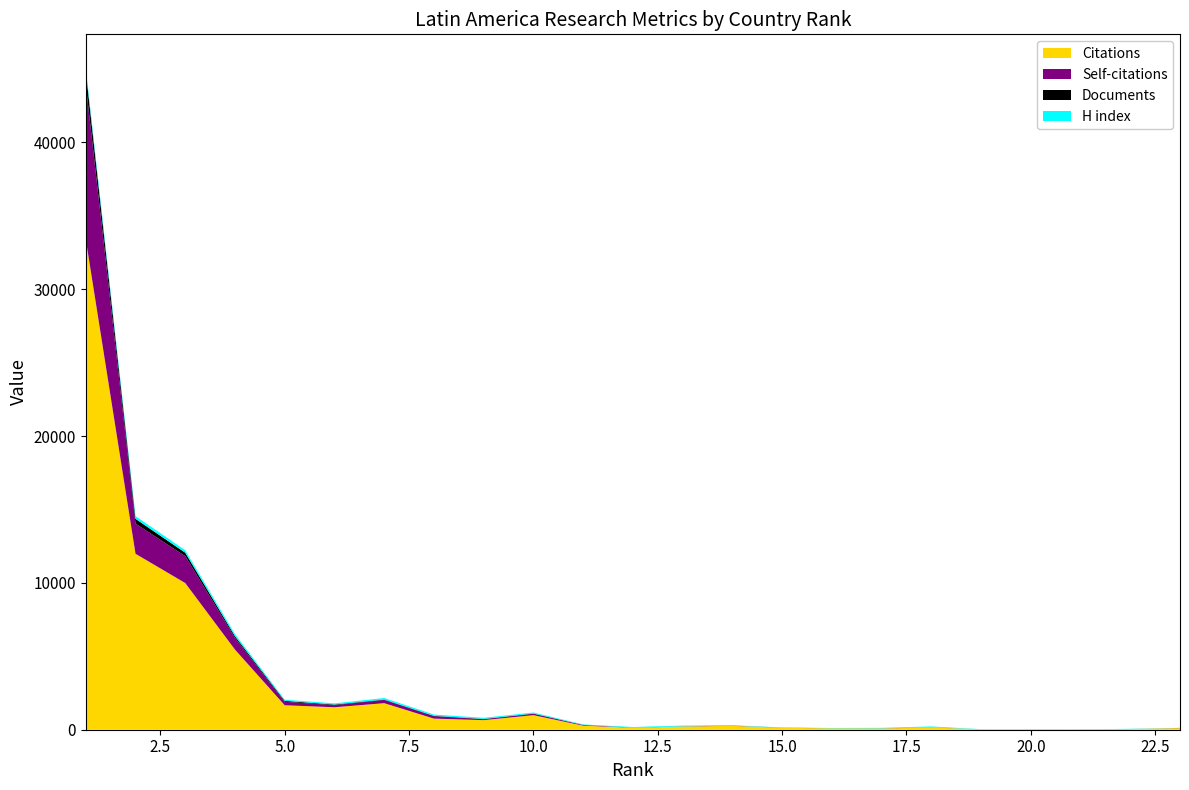

Reading right to left, transcribe all the data shown in this chart.

Citations: 111	45	13	35	29	154	87	93	136	265	221	135	278	992	652	756	1808	1529	1666	5457	9990	11982	33400
Self-citations: 8	2	6	0	0	6	4	0	2	10	7	5	39	94	65	172	223	146	239	798	1832	2056	10531
Documents: 1	1	1	1	1	3	3	3	4	4	4	5	12	18	19	21	23	41	62	115	234	326	933
H index: 9	14	7	7	9	60	34	22	15	26	50	41	31	69	75	86	105	77	76	144	166	181	239